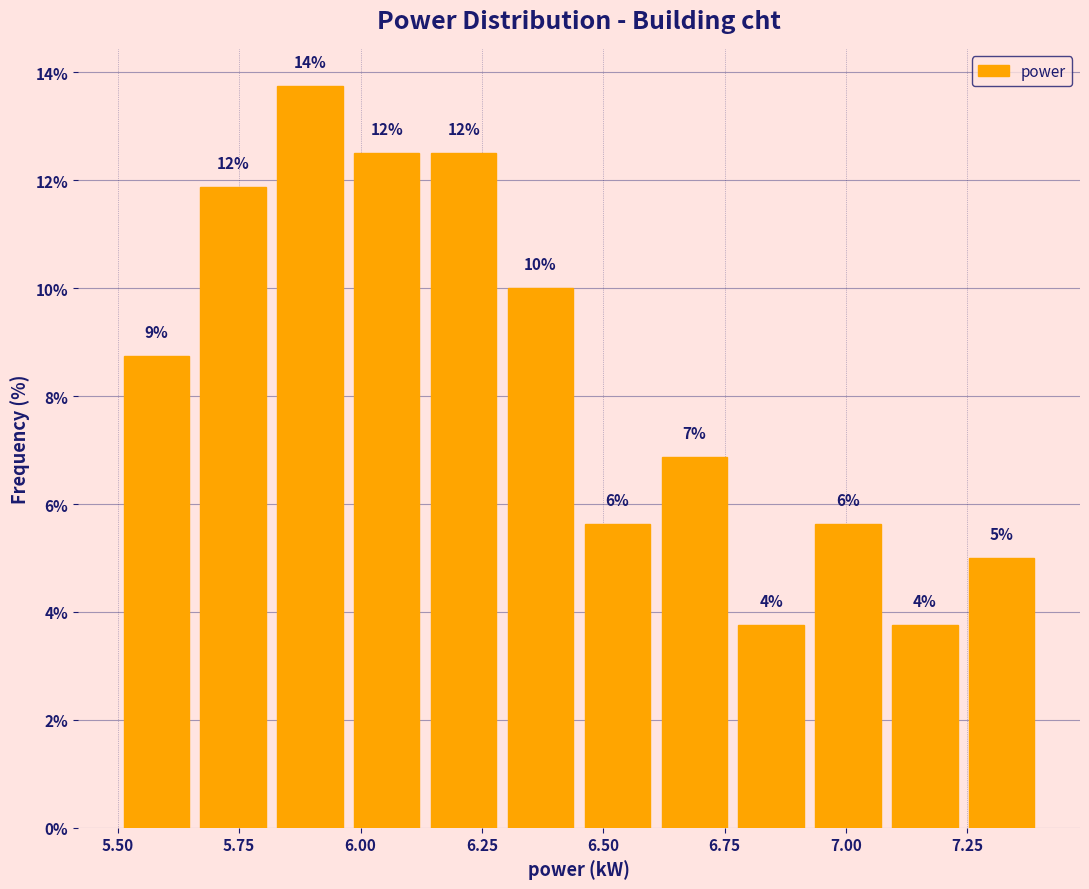

Read against the x-axis, roughly where is the centre of the tallest bar?

5.90